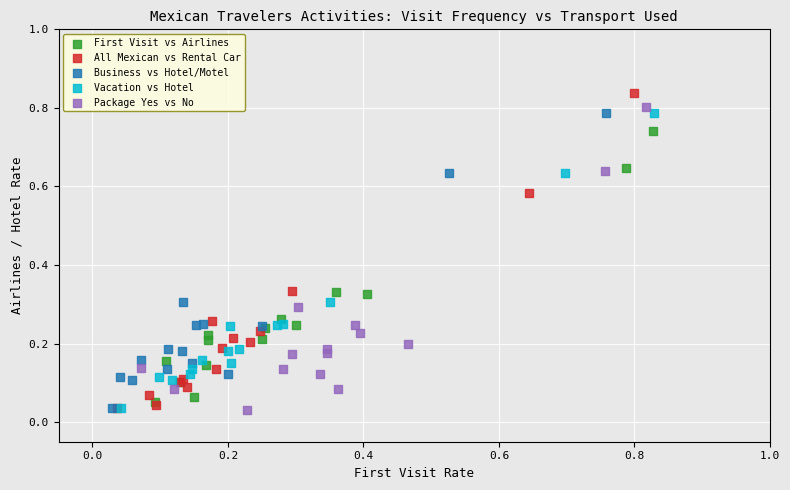

Which series has the widest spread of Y values?

All Mexican vs Rental Car